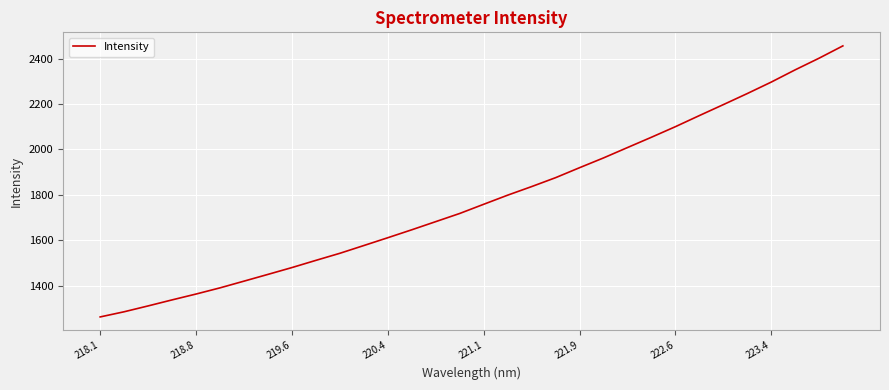

How many distinct data groups are displayed?

1